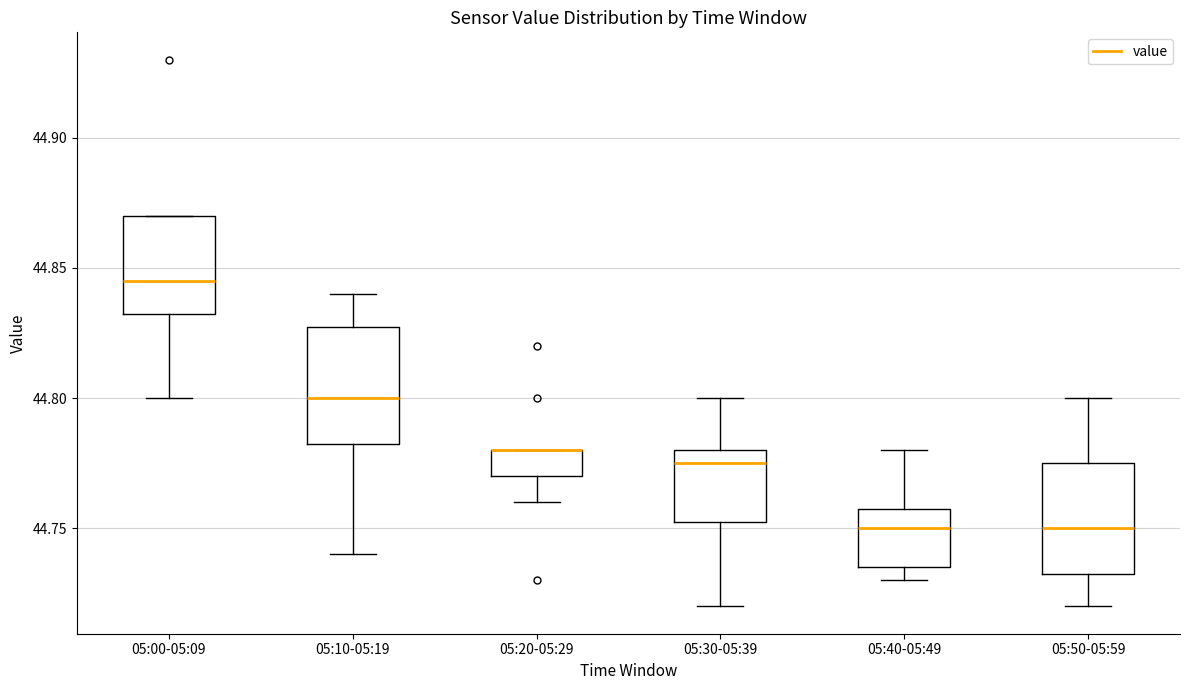

Where is the upper edge of the box for 05:50-05:59 on the y-axis? The values are not printed on the chart, so give them approximately, as read against the axis.

44.775